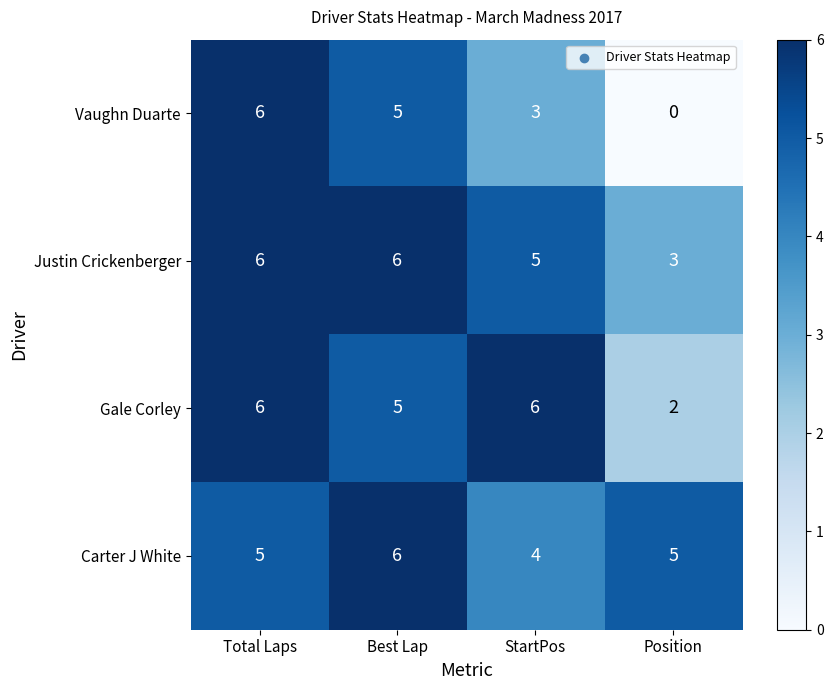

What is the spread (max minus min) of values at Position?

5